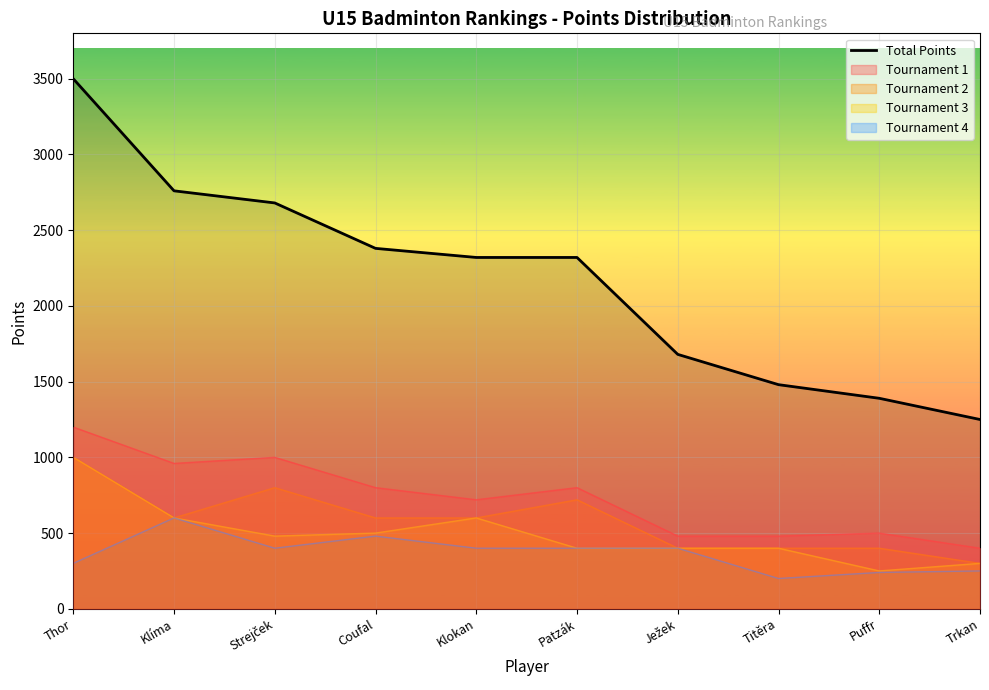

Is it true that the value at Klokan is 998?

False